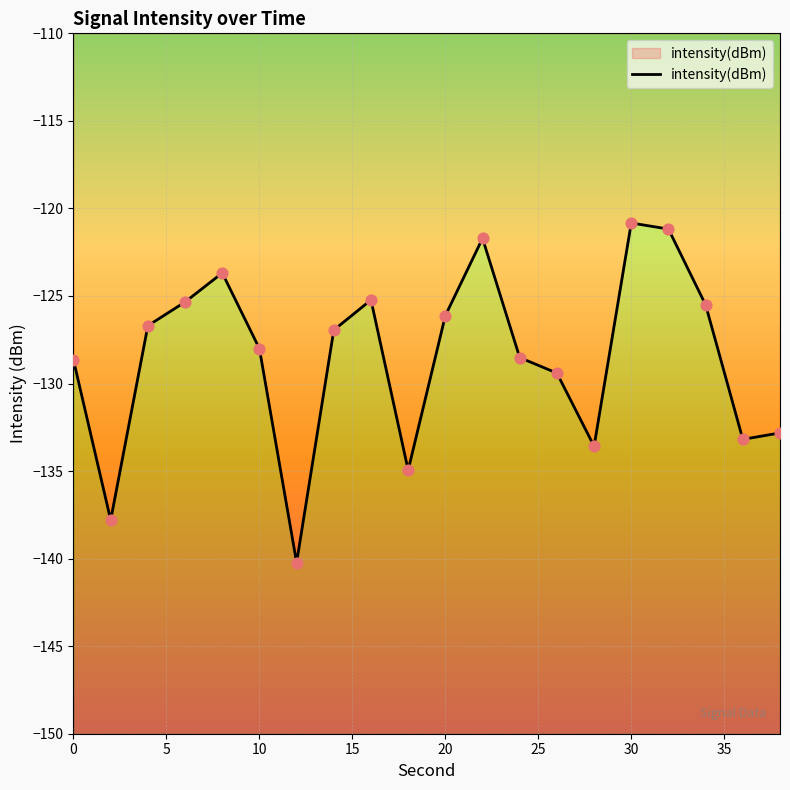

What is the change in value from 24 to 26?

-0.9